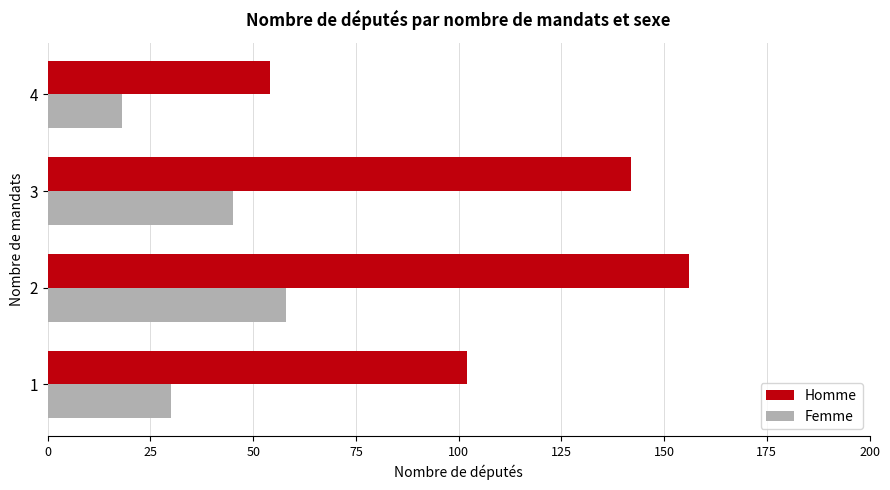

What is the total value across all series at 3?

187